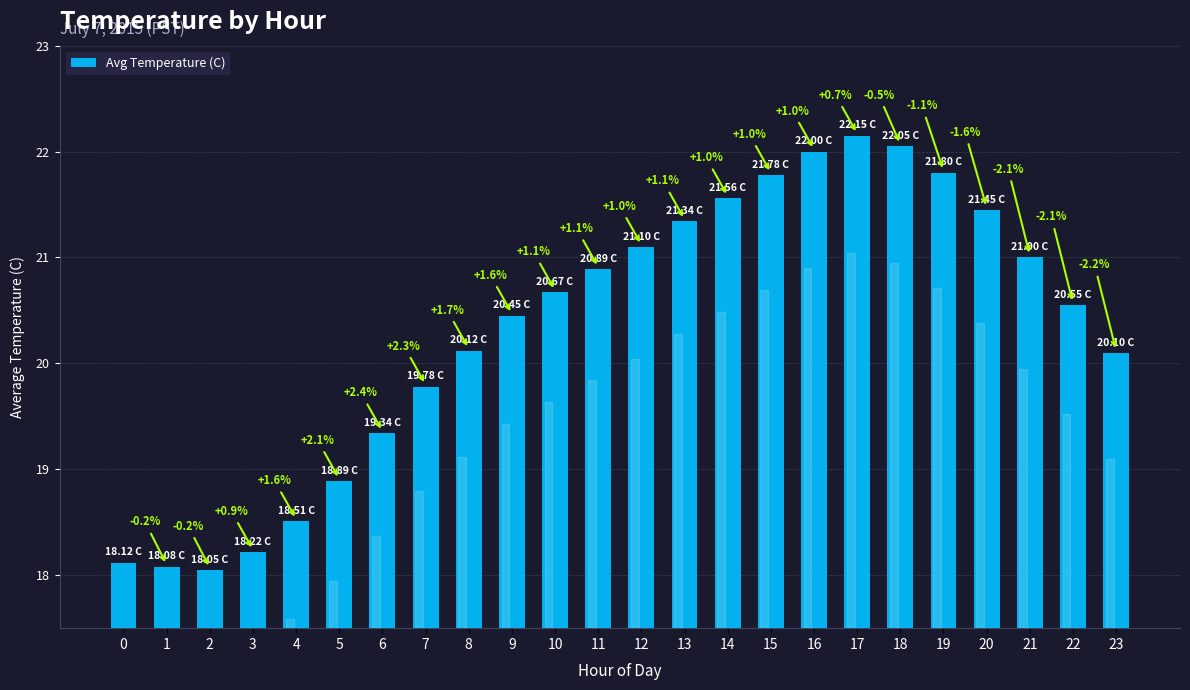

Reading right to left, what are all the values shown in this chart?

23=20.1	22=20.6	21=21.0	20=21.4	19=21.8	18=22.1	17=22.1	16=22.0	15=21.8	14=21.6	13=21.3	12=21.1	11=20.9	10=20.7	9=20.4	8=20.1	7=19.8	6=19.3	5=18.9	4=18.5	3=18.2	2=18.1	1=18.1	0=18.1